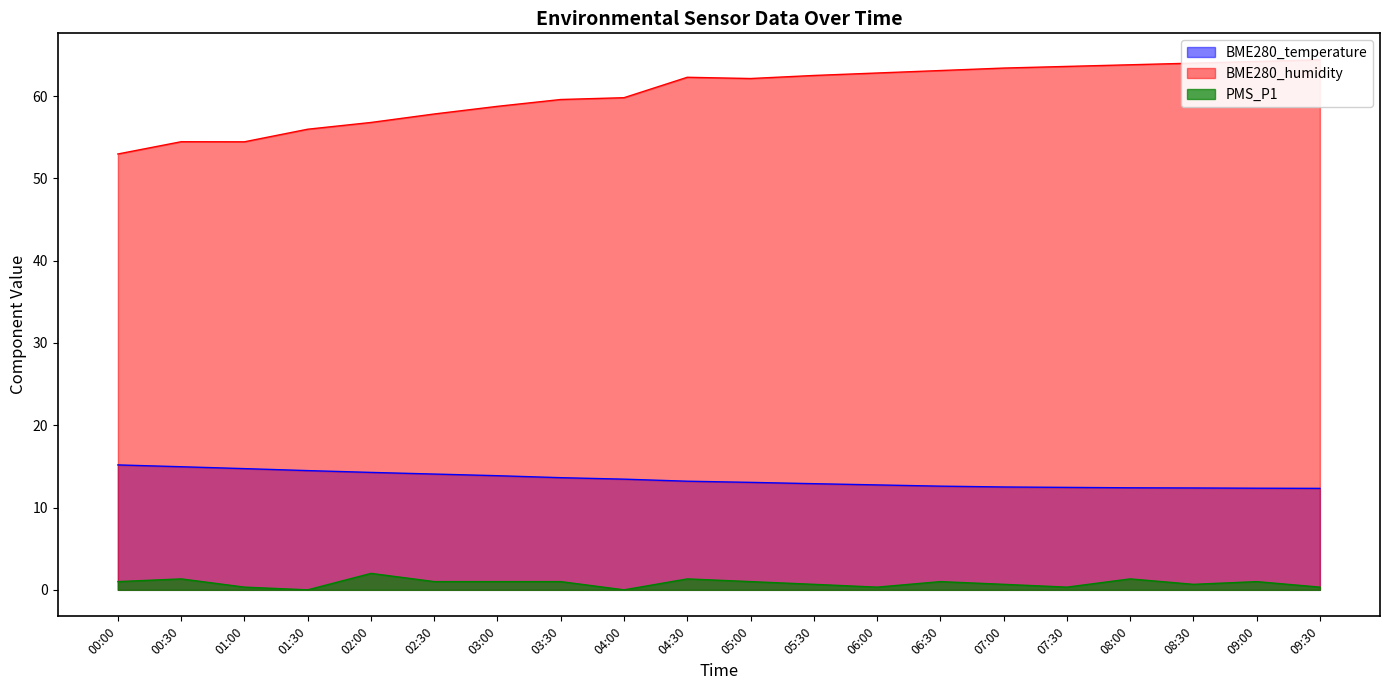

Reading left to right, extract all data points from this chart.

BME280_temperature: 00:00=15.2	00:30=15.0	01:00=14.7	01:30=14.5	02:00=14.3	02:30=14.1	03:00=13.9	03:30=13.6	04:00=13.4	04:30=13.2	05:00=13.1	05:30=12.9	06:00=12.8	06:30=12.6	07:00=12.5	07:30=12.4	08:00=12.4	08:30=12.4	09:00=12.3	09:30=12.3
BME280_humidity: 00:00=53.0	00:30=54.5	01:00=54.4	01:30=56.0	02:00=56.8	02:30=57.8	03:00=58.8	03:30=59.6	04:00=59.8	04:30=62.3	05:00=62.1	05:30=62.5	06:00=62.8	06:30=63.1	07:00=63.4	07:30=63.6	08:00=63.8	08:30=64.0	09:00=64.2	09:30=64.4
PMS_P1: 00:00=1.0	00:30=1.3	01:00=0.3	01:30=0.0	02:00=2.0	02:30=1.0	03:00=1.0	03:30=1.0	04:00=0.0	04:30=1.3	05:00=1.0	05:30=0.7	06:00=0.3	06:30=1.0	07:00=0.7	07:30=0.3	08:00=1.3	08:30=0.7	09:00=1.0	09:30=0.3